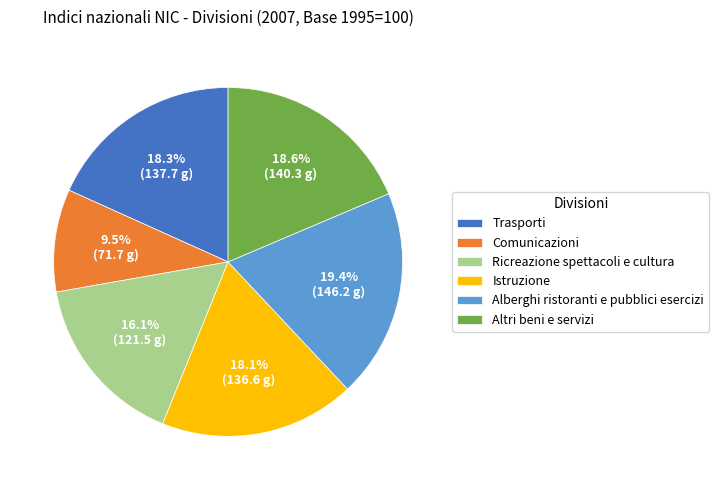

What is the largest slice in the pie chart?

Alberghi ristoranti e pubblici esercizi